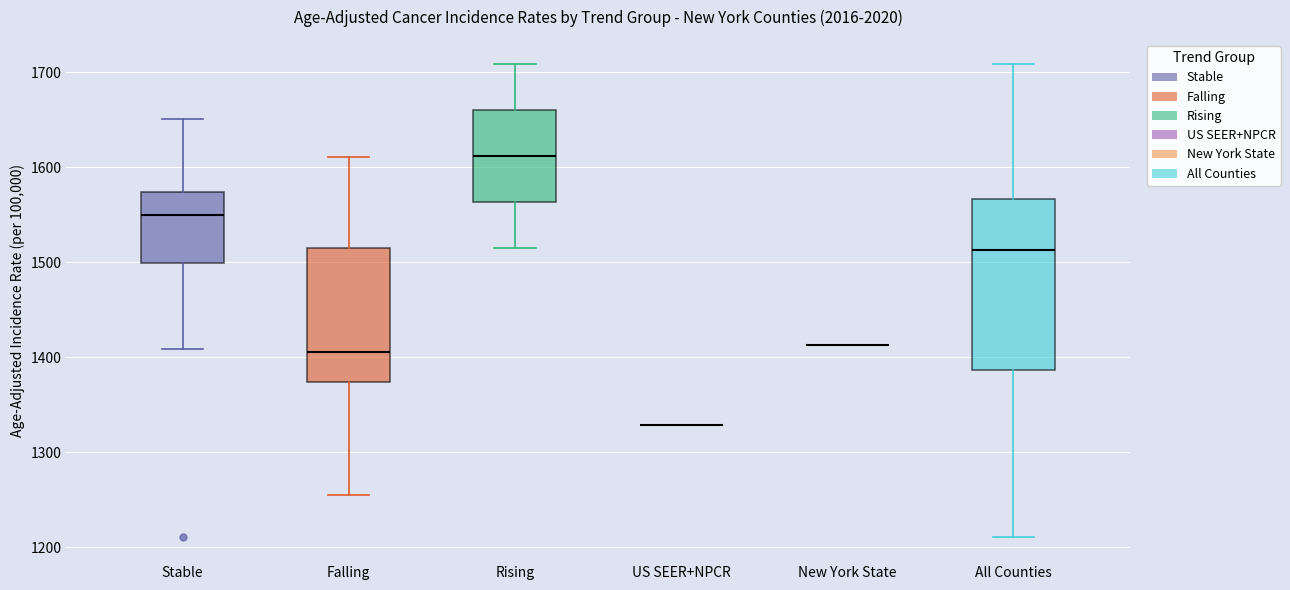

Reading left to right, transcribe this box plot: for each box, give where its median line is, the range the box spans, and where its two whiskers end, as read against the y-axis. The values are not printed on the chart, so give them approximately, as read against the axis.

Stable: median 1550, box 1500 to 1570, whiskers 1410 to 1650
Falling: median 1410, box 1370 to 1520, whiskers 1250 to 1610
Rising: median 1610, box 1560 to 1660, whiskers 1510 to 1710
US SEER+NPCR: box collapsed to a line at 1330, whiskers 1330 to 1330
New York State: box collapsed to a line at 1410, whiskers 1410 to 1410
All Counties: median 1510, box 1390 to 1570, whiskers 1210 to 1710